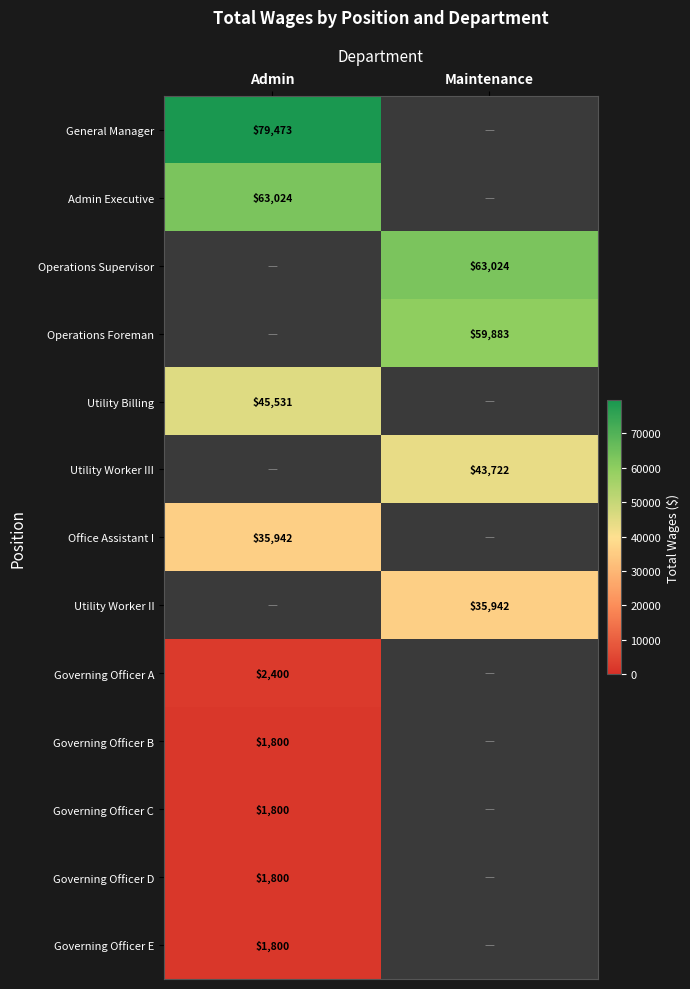

True or false: Operations Supervisor has a value of 26125 at Maintenance.

False